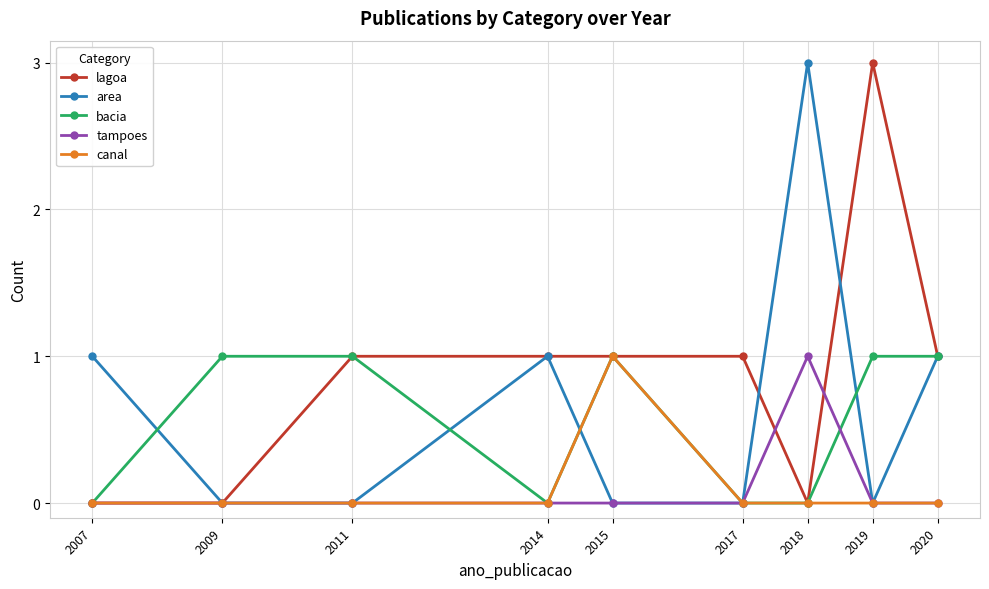

What is the maximum value shown in the chart?

3